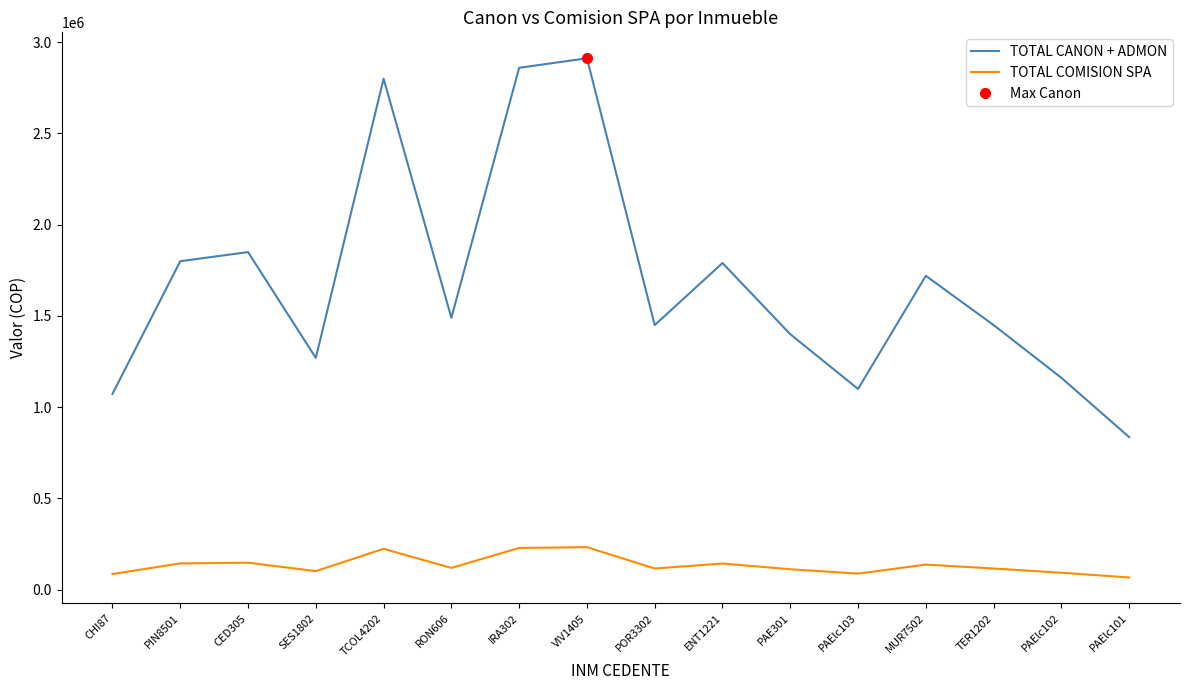

What is the average value of the TOTAL COMISION SPA series?

134810